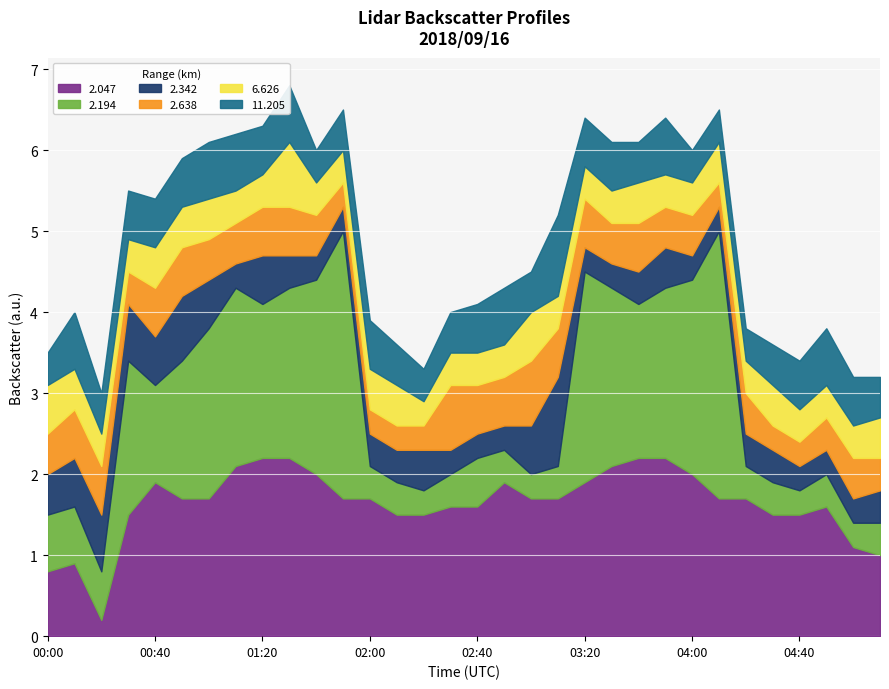

What is the label of the 1st point from the right?

05:10